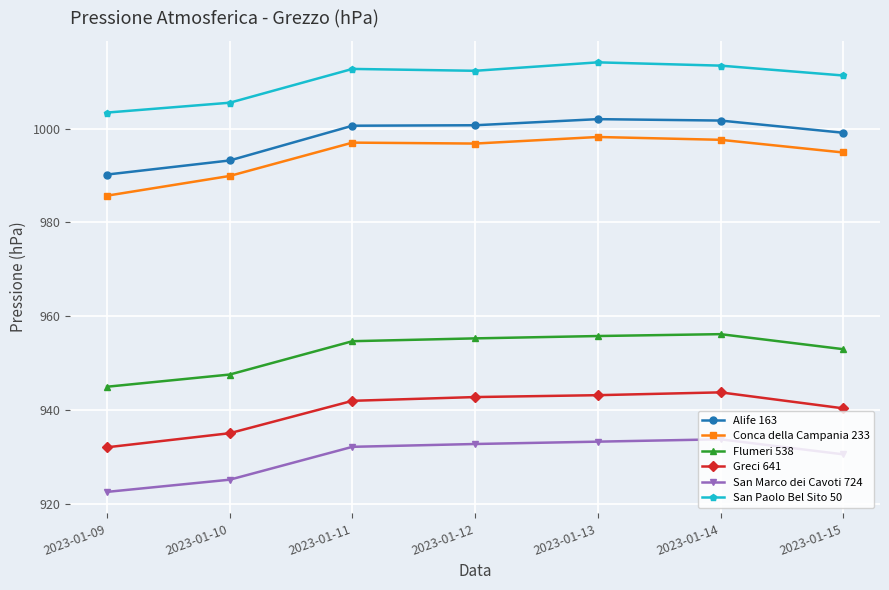

At which label does San Paolo Bel Sito 50 first exceed 1012?

2023-01-11